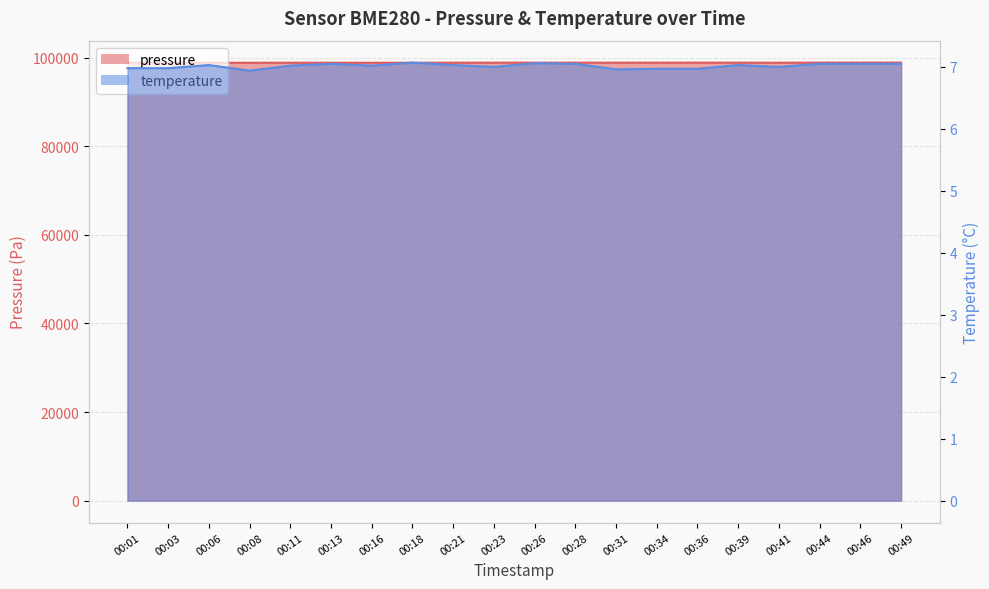

Which series has the widest spread of values?

pressure